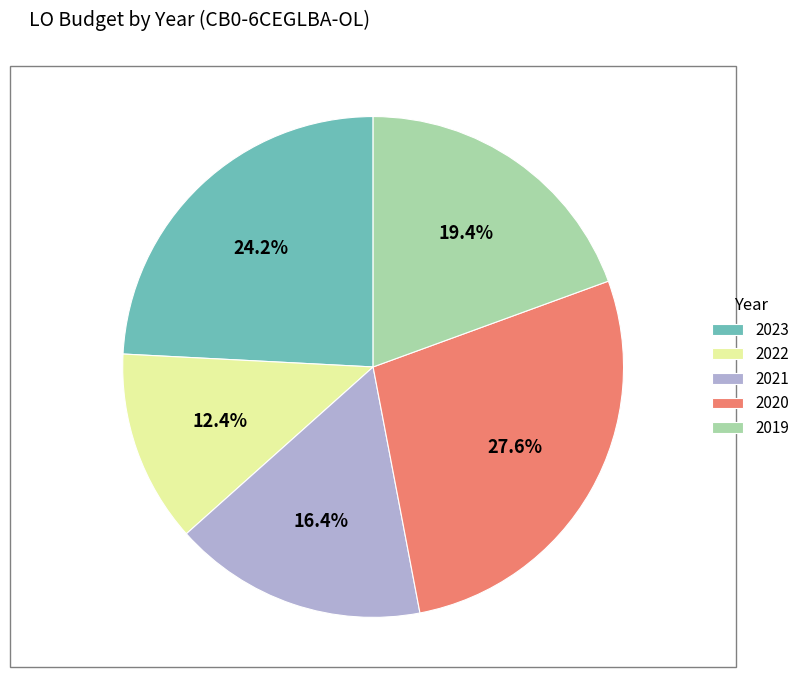

Approximately how many times larger is the value at 2020 compared to 2019?

1.4